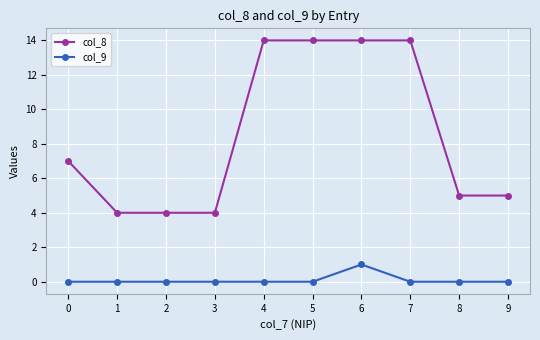

True or false: col_9 and col_8 intersect in this chart.

False